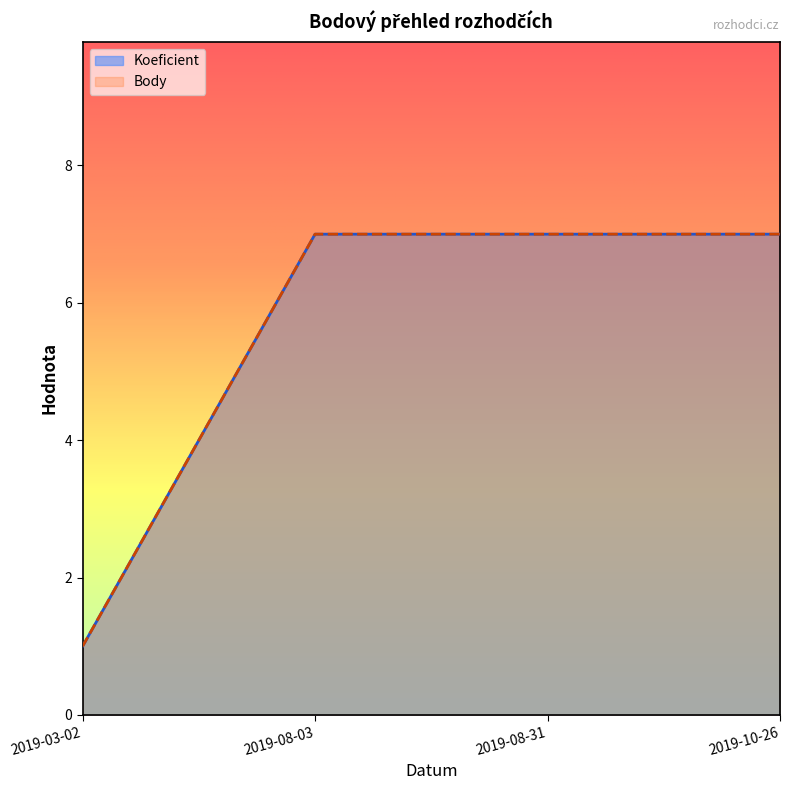

The Body series shows 3 at 2019-10-26. True or false?

False